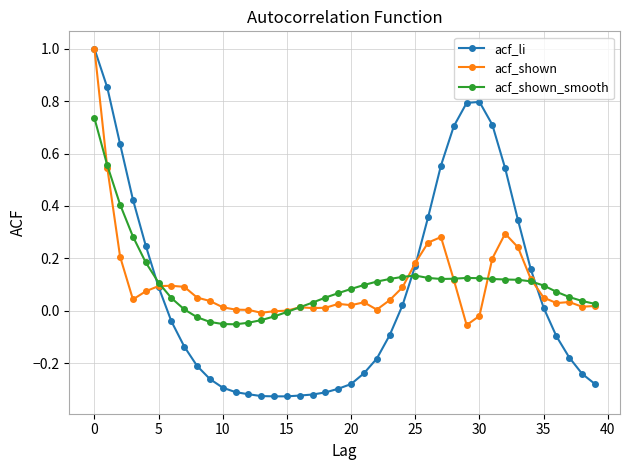

What is the greatest value displayed?

1.0